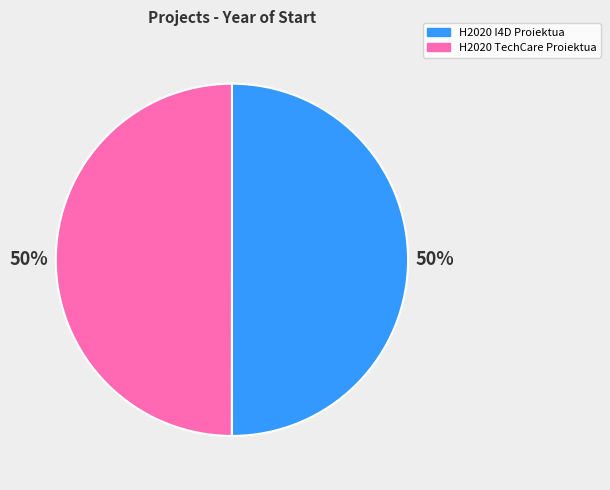

What is the ratio of the value at H2020 TechCare Proiektua to the value at H2020 I4D Proiektua?

1.0